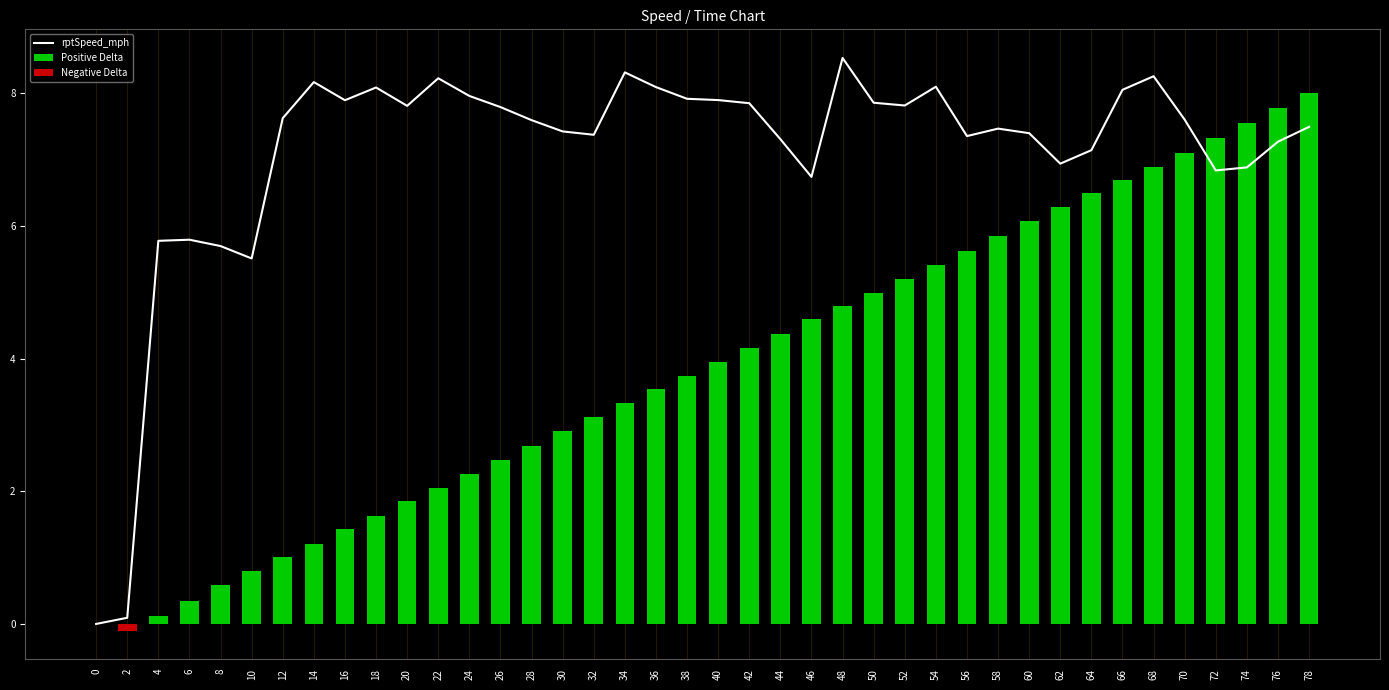

Rank the categories by value from lowest to highest.

0, 2, 10, 8, 4, 6, 46, 72, 74, 62, 64, 76, 44, 56, 32, 60, 30, 58, 78, 28, 70, 12, 26, 20, 52, 42, 50, 16, 40, 38, 24, 66, 18, 36, 54, 14, 22, 68, 34, 48